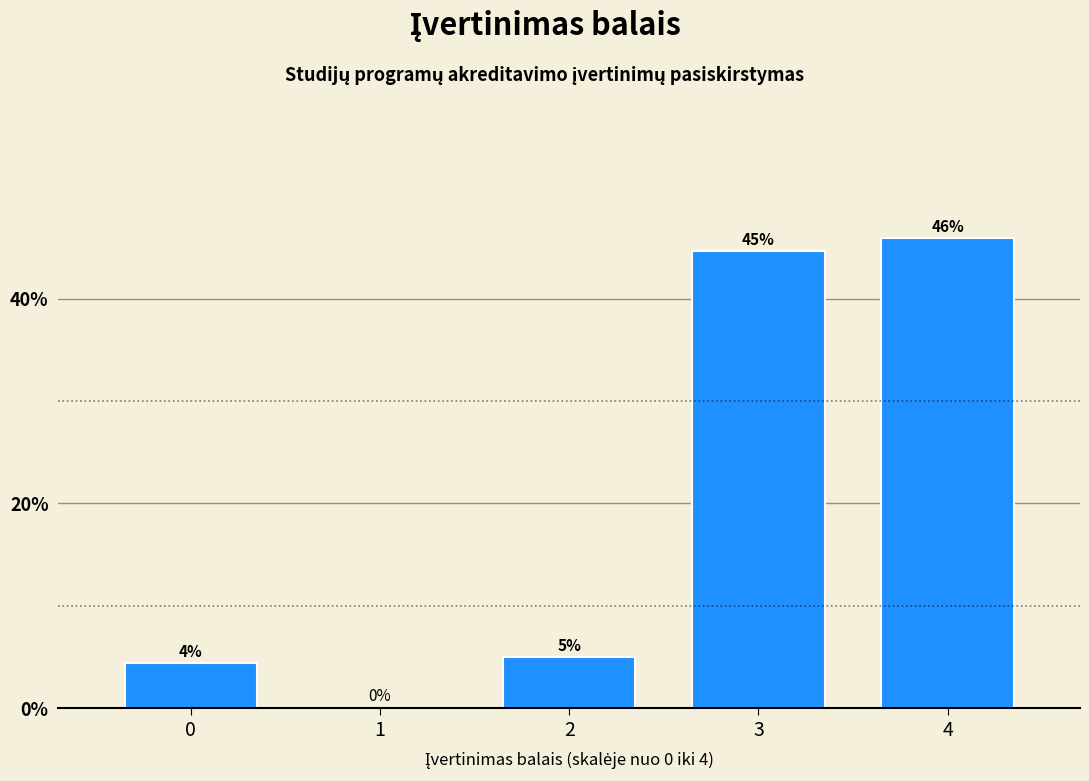

Is it true that the value at 3 is 44.7?

True